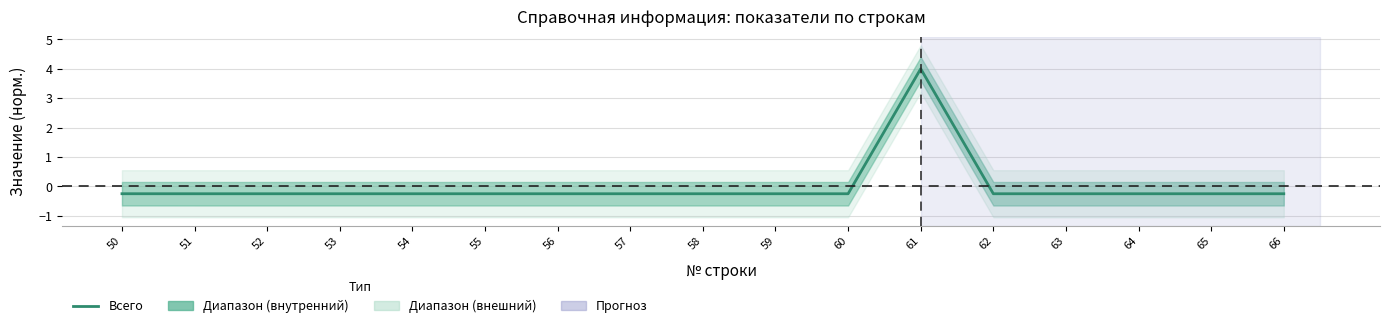

What is the smallest value displayed?

-0.3